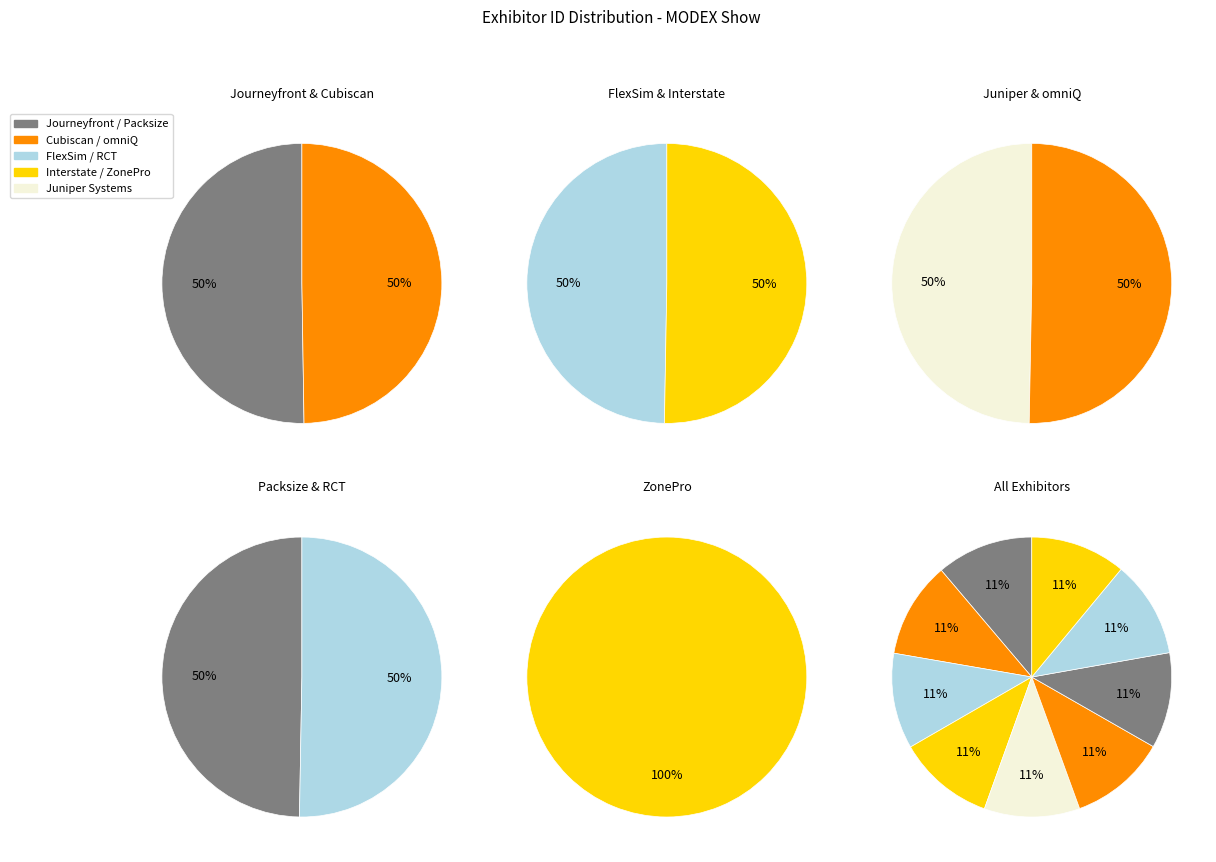

To the nearest percent, what is the combined percentage of Interstate Gratings and omniQ?

22%